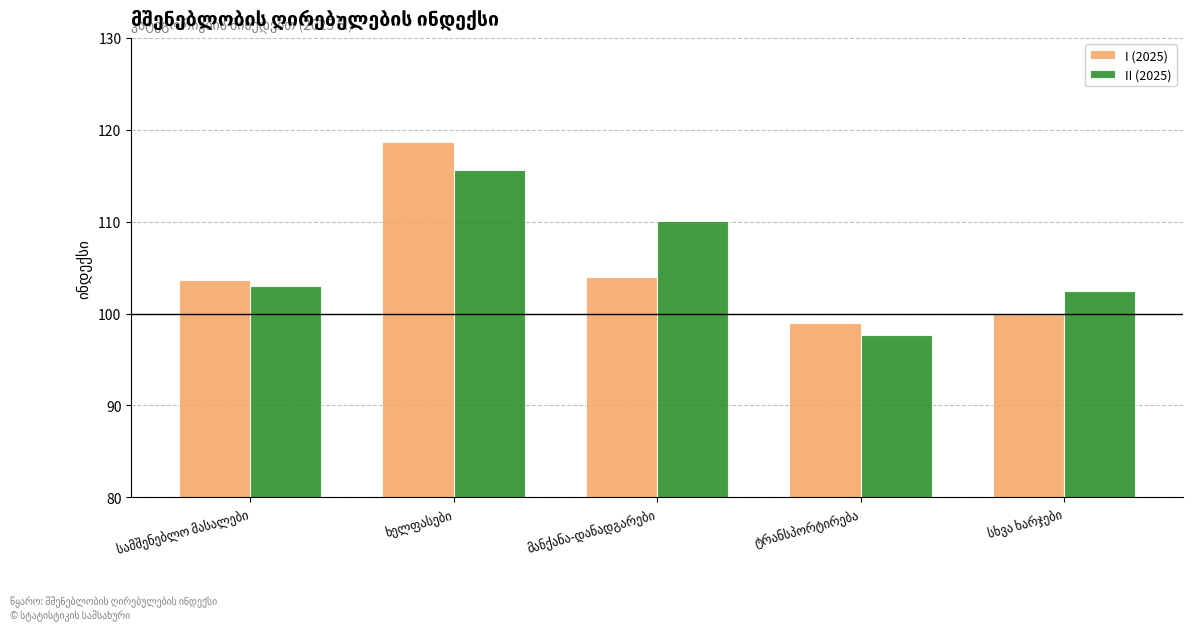

What is the difference between the second highest and second lowest values in the II (2025) series?

7.6